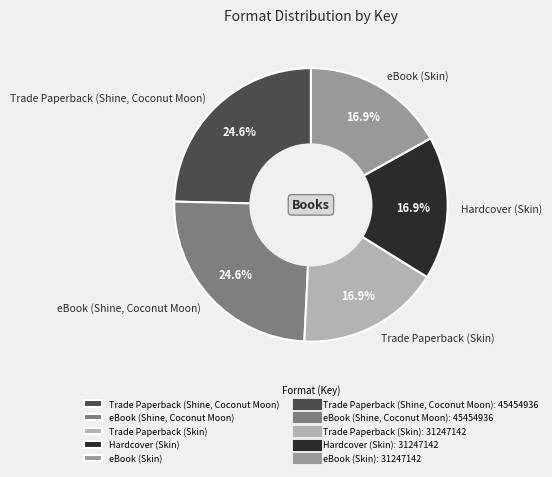

To the nearest percent, what portion does Trade Paperback (Skin) represent?

17%